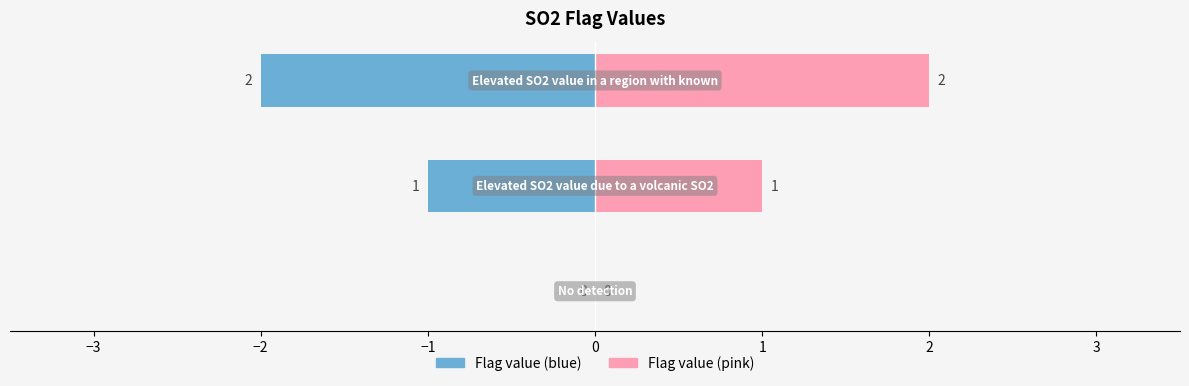

The chart shows a value of 1 at Elevated SO2 value due to a volcanic SO2. True or false?

True